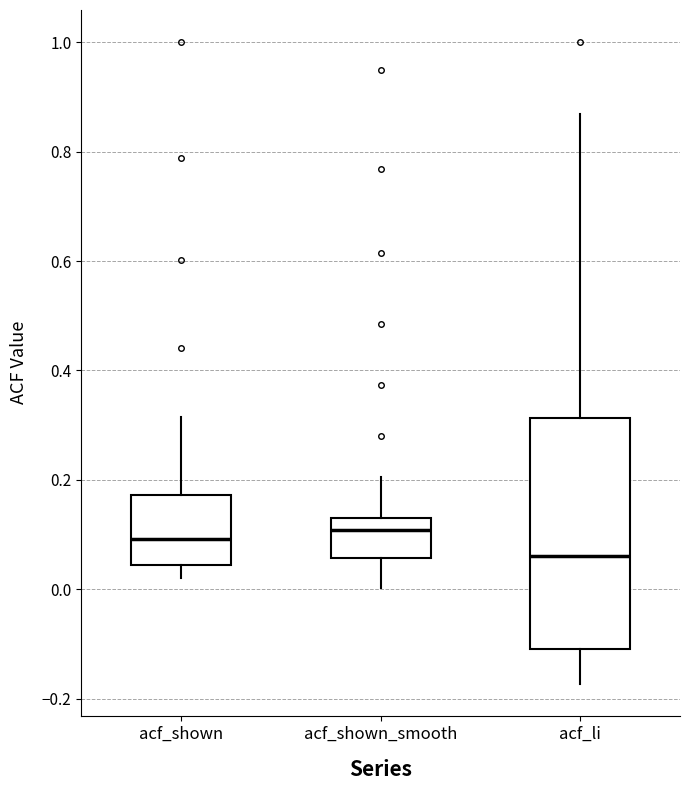

Where is the lower edge of the box for acf_shown_smooth on the y-axis? The values are not printed on the chart, so give them approximately, as read against the axis.

0.06